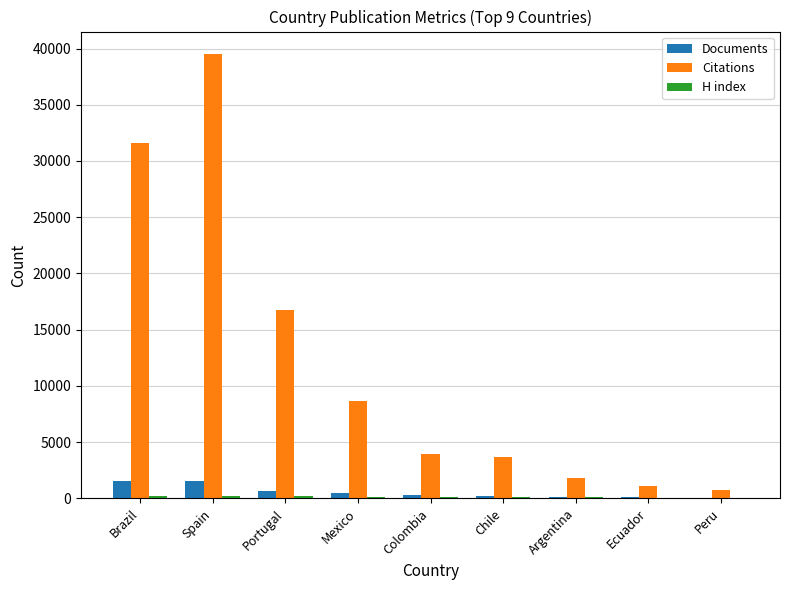

At which category is the sum across all series the highest?

Spain